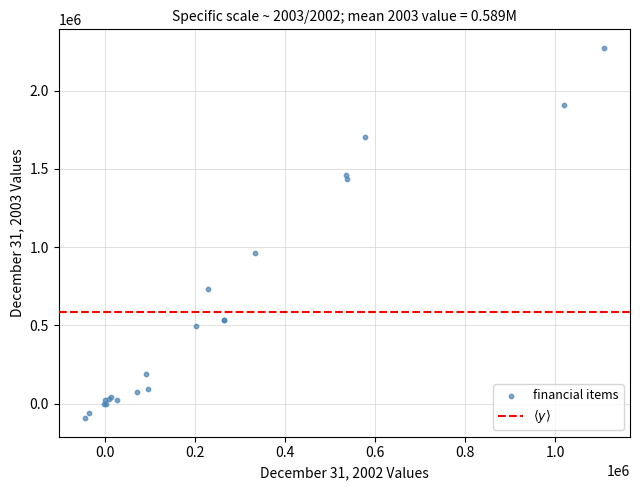

What Y value in the scatter plot is closest to 1090267?

963731